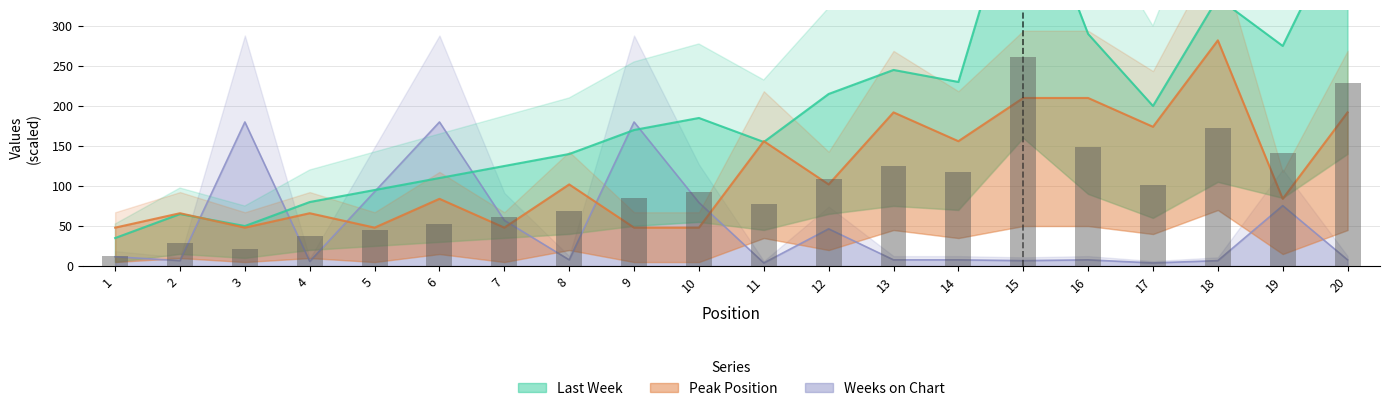

Which has a higher value, 18 or 6?

18